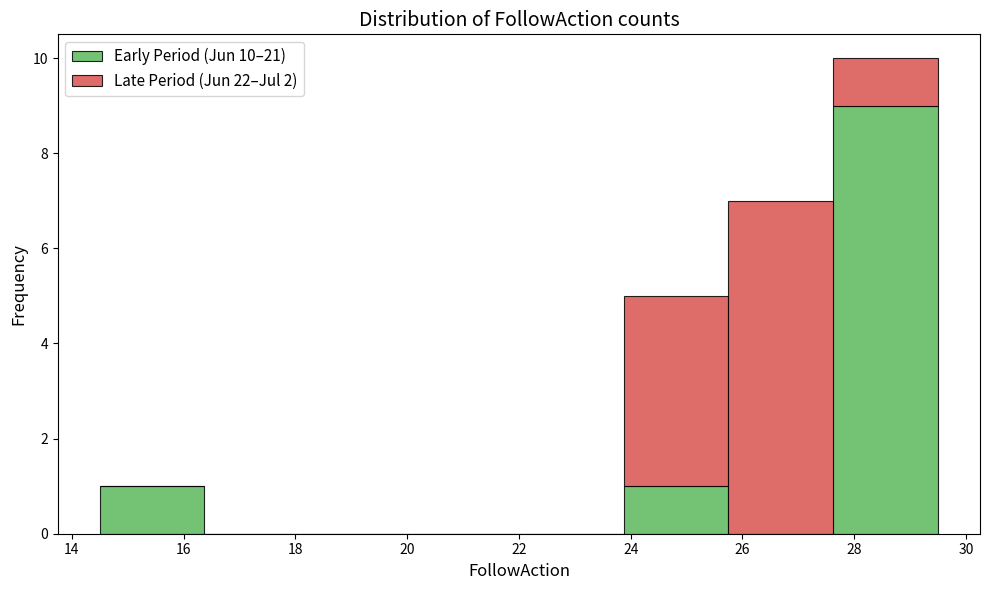

Reading left to right, transcribe this chart: for each stacked bar, give the range it covers on the x-axis and its total height. Neither the bar edges nor the heights are printed on the chart, so give them approximately, as read against the axes.

14.6 to 16.4: 1
16.4 to 18.2: 0
18.2 to 20.2: 0
20.2 to 22.0: 0
22.0 to 23.8: 0
23.8 to 25.8: 5
25.8 to 27.6: 7
27.6 to 29.6: 10